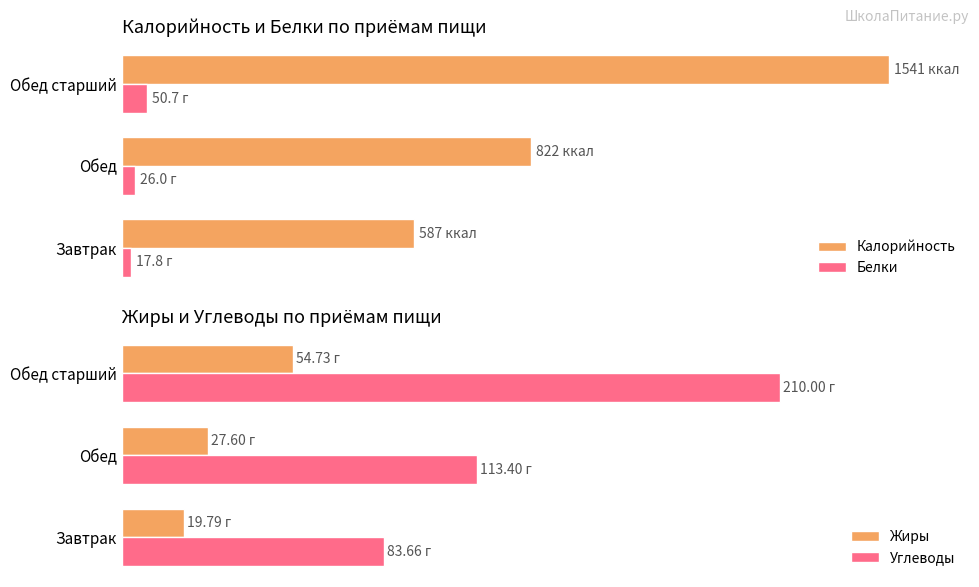

Where is Калорийность nearest to the value 1064?

Обед